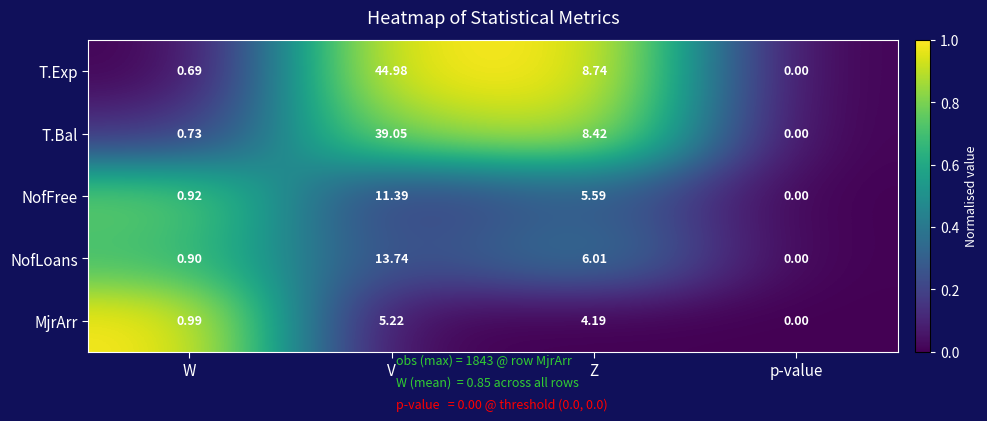

At V, list the series in order from smallest to largest.

MjrArr, NofFree, NofLoans, T.Bal, T.Exp